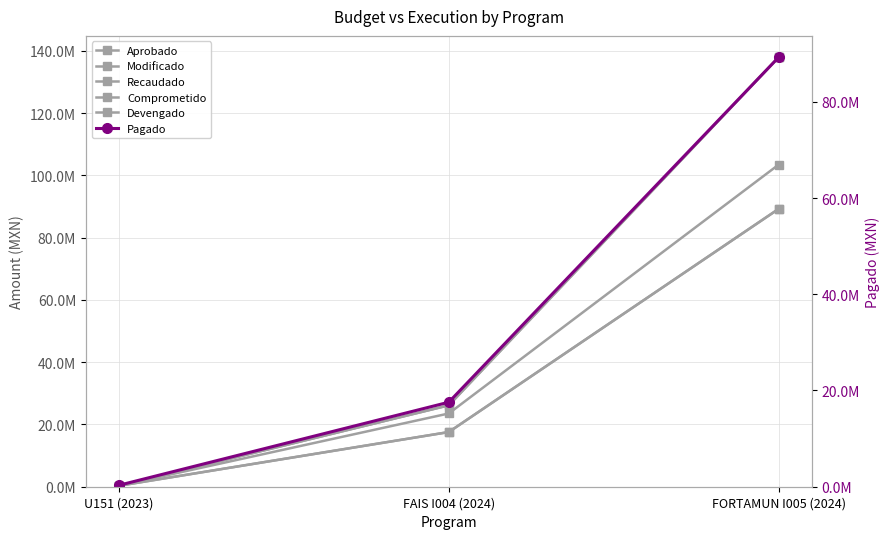

What position from the left is U151 (2023)?

1